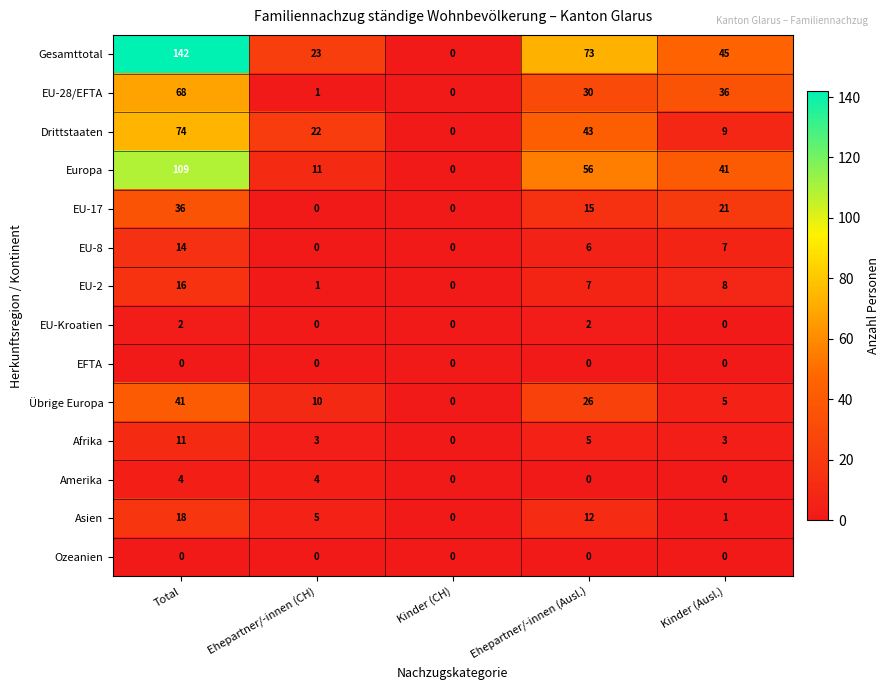

At which category is the sum across all series the highest?

Total